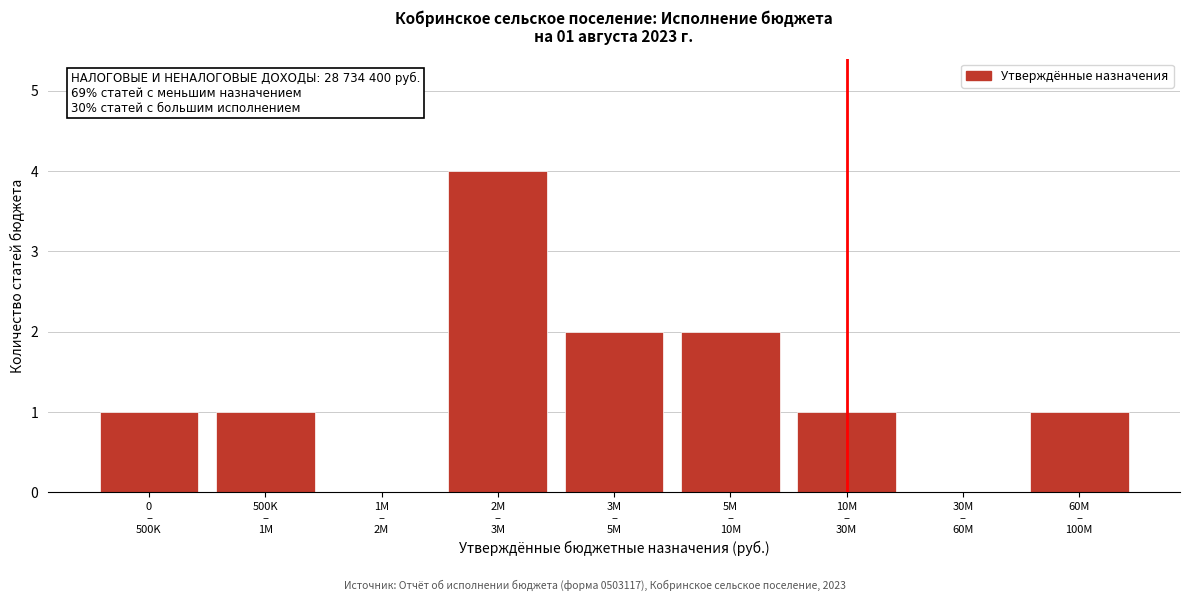

What is the maximum value shown in the chart?

4